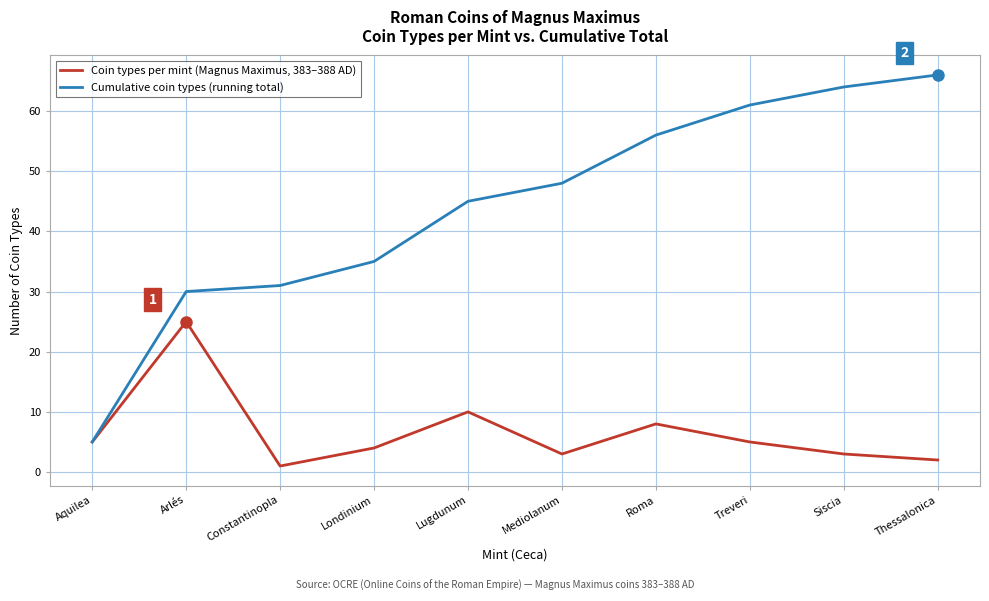

What position from the left is Siscia?

9